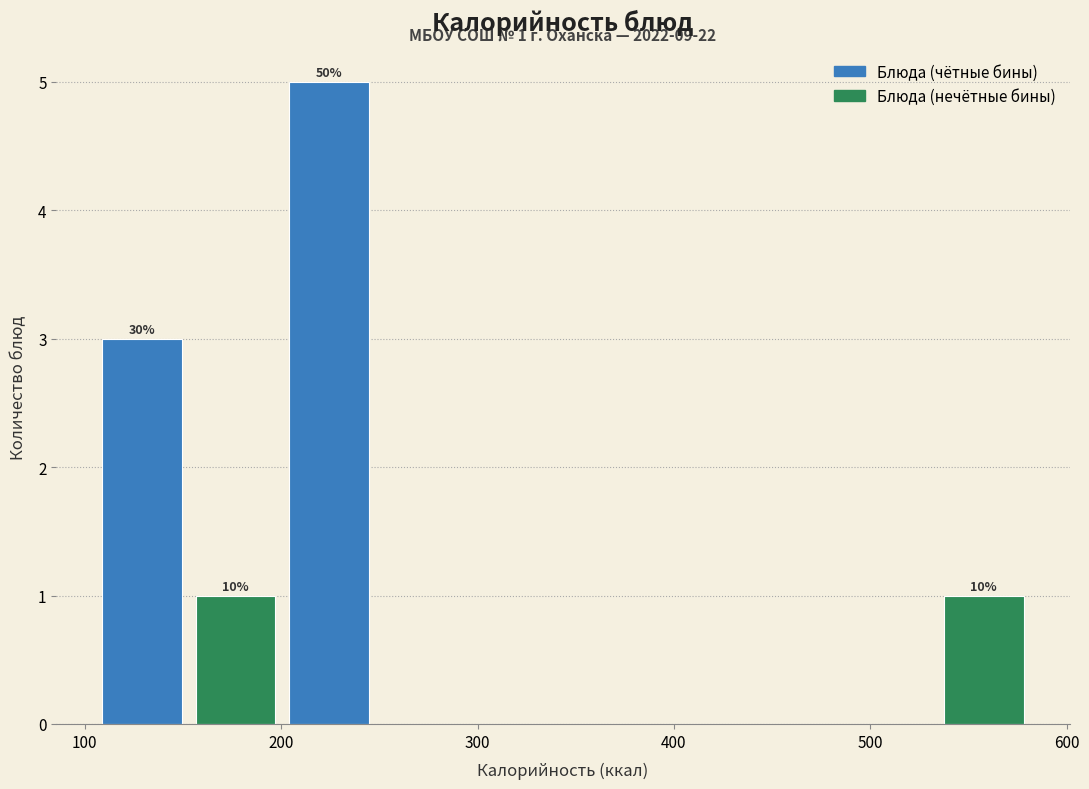

Over which range of the x-axis is the bar tallest?

200 to 250